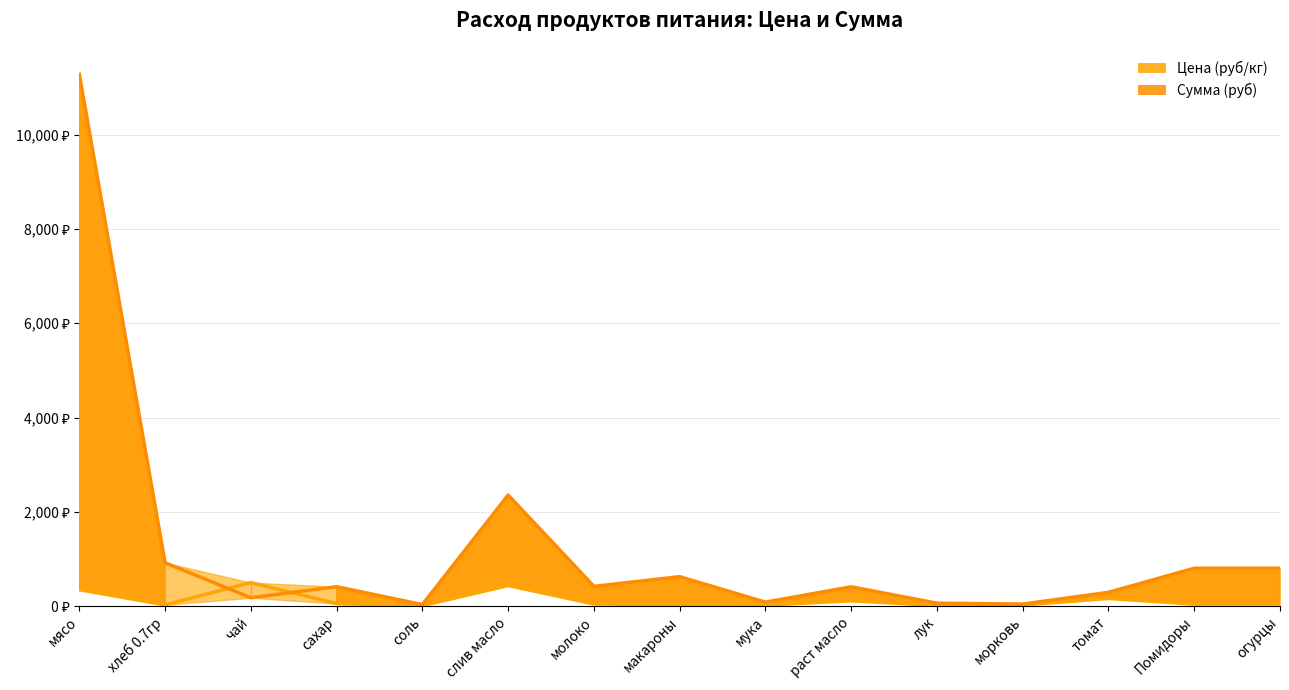

Reading right to left, list all the values displayed in this chart.

Цена (руб/кг) line: огурцы=45.0	Помидоры=45.0	томат=164.3	морковь=25.0	лук=15.0	раст масло=115.0	мука=24.0	макароны=35.0	молоко=47.0	слив масло=438.9	соль=12.0	сахар=55.0	чай=500.0	хлеб 0.7гр=28.6	мясо=350.0
Сумма (руб) line: огурцы=805.5	Помидоры=805.5	томат=294.1	морковь=44.8	лук=64.4	раст масло=411.7	мука=85.9	макароны=626.5	молоко=420.6	слив масло=2356.8	соль=34.4	сахар=413.5	чай=179.0	хлеб 0.7гр=920.5	мясо=11277.0